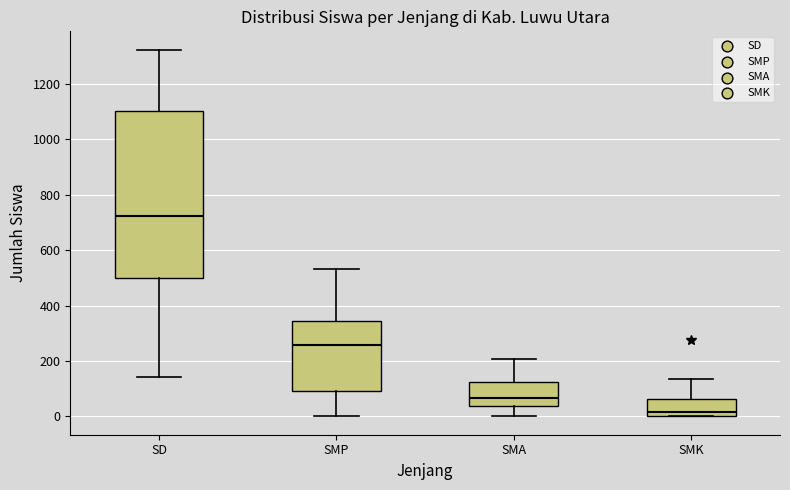

Which box has the highest median line?

SD